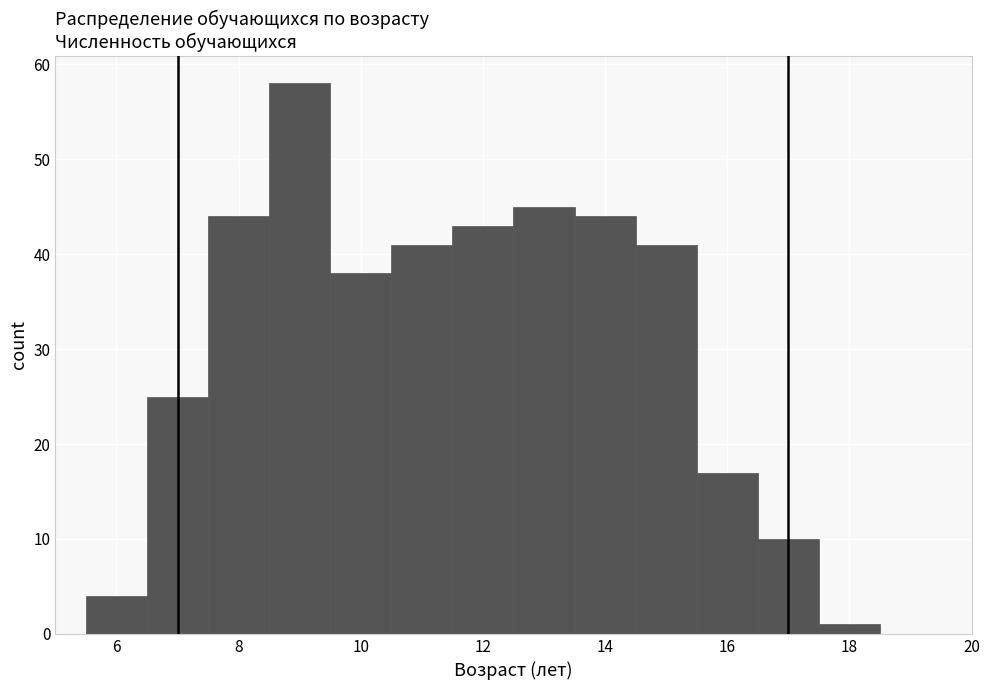

How tall is the bar that spans 5.5 to 6.5 on the x-axis? Neither the bar edges nor the heights are printed on the chart, so give them approximately, as read against the axes.

4